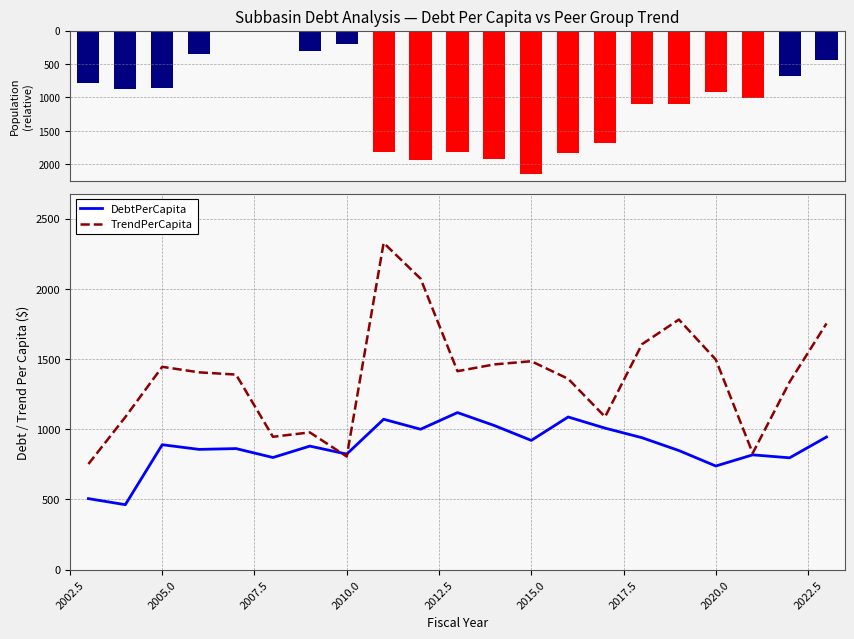

Which category has the lowest value in the Population series?

2015.0